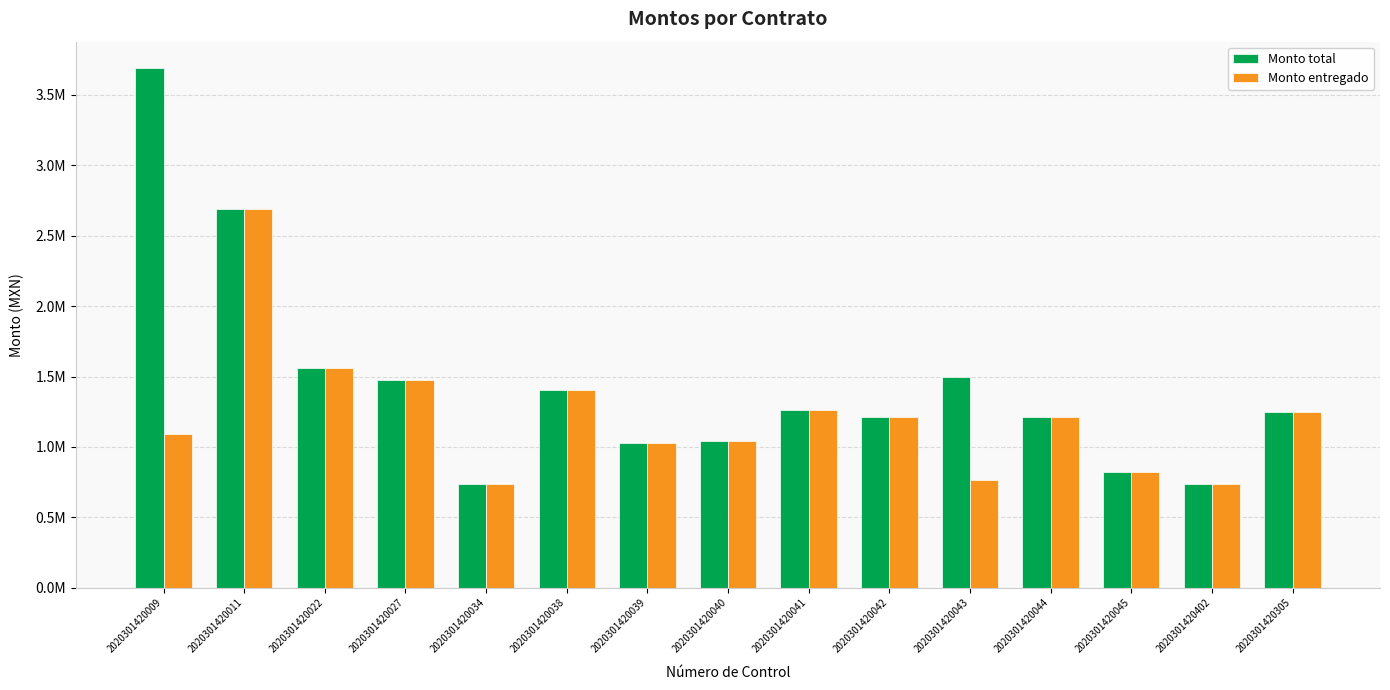

At how many categories does at least one series exceed 1443532?

5